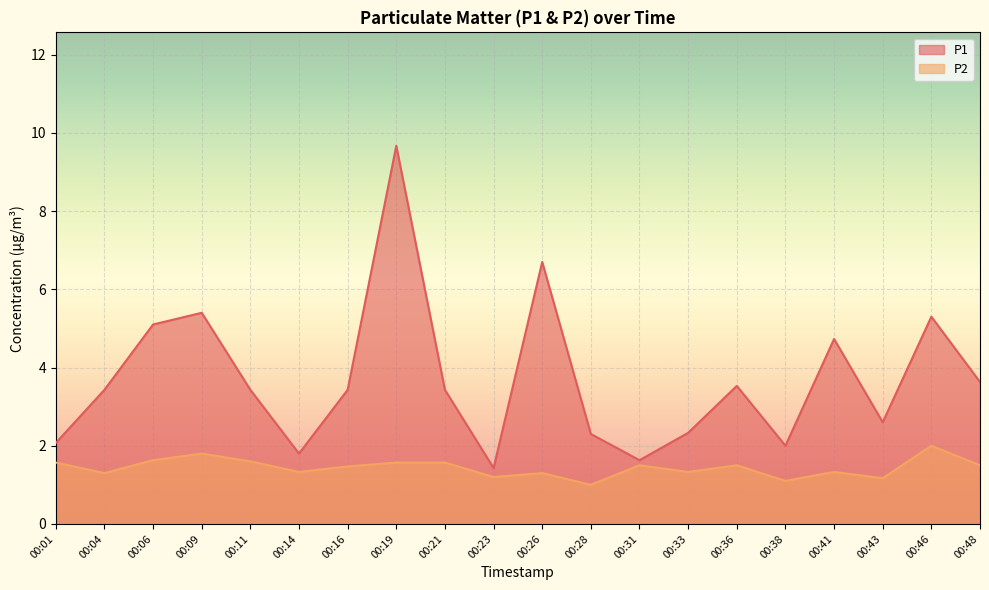

How many interior local peaks does the P1 series have?

6